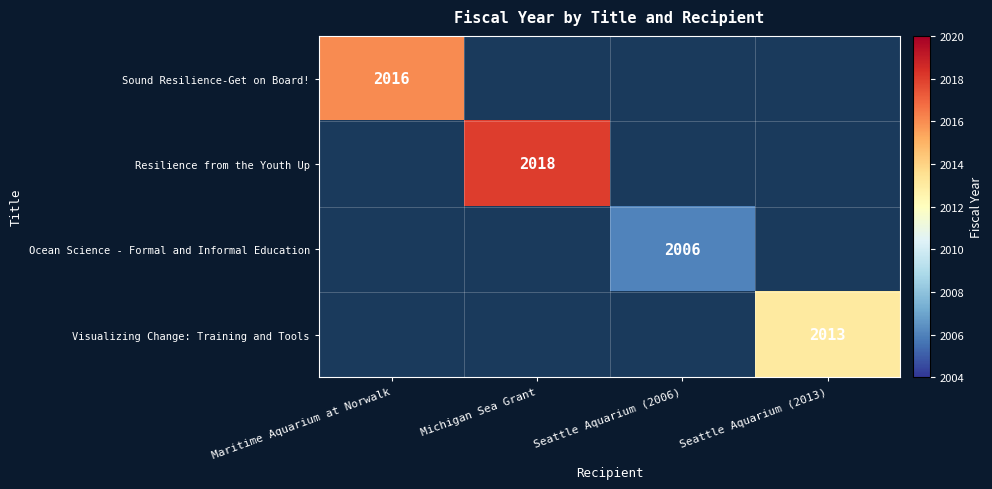

Is the value of Visualizing Change: Training and Tools at Seattle Aquarium (2013) greater than the value of Ocean Science - Formal and Informal Education at Seattle Aquarium (2006)?

Yes